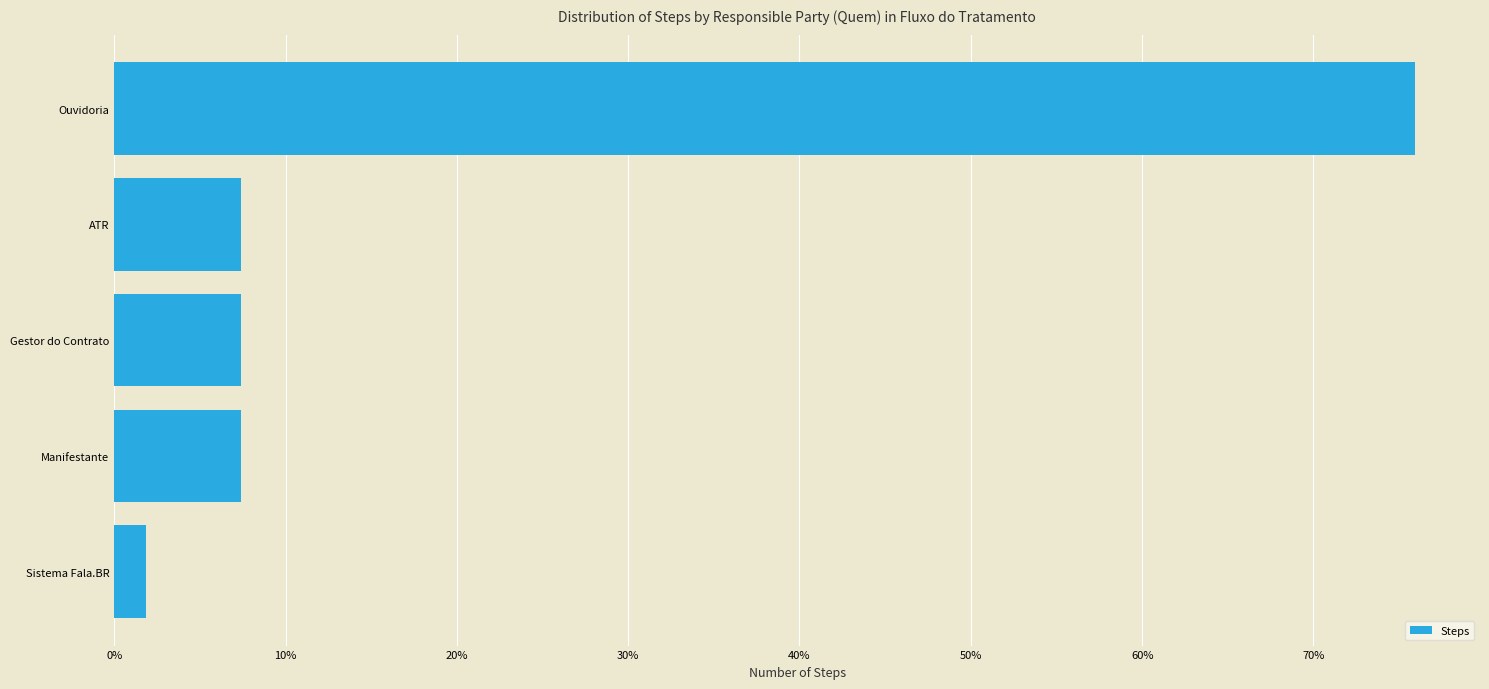

Does the chart contain any negative values?

No